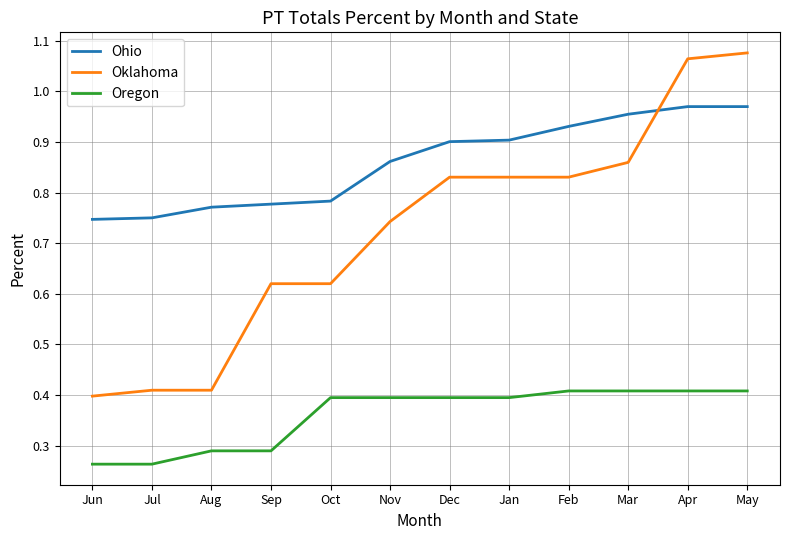

The Oklahoma series shows 1.4 at Jan. True or false?

False